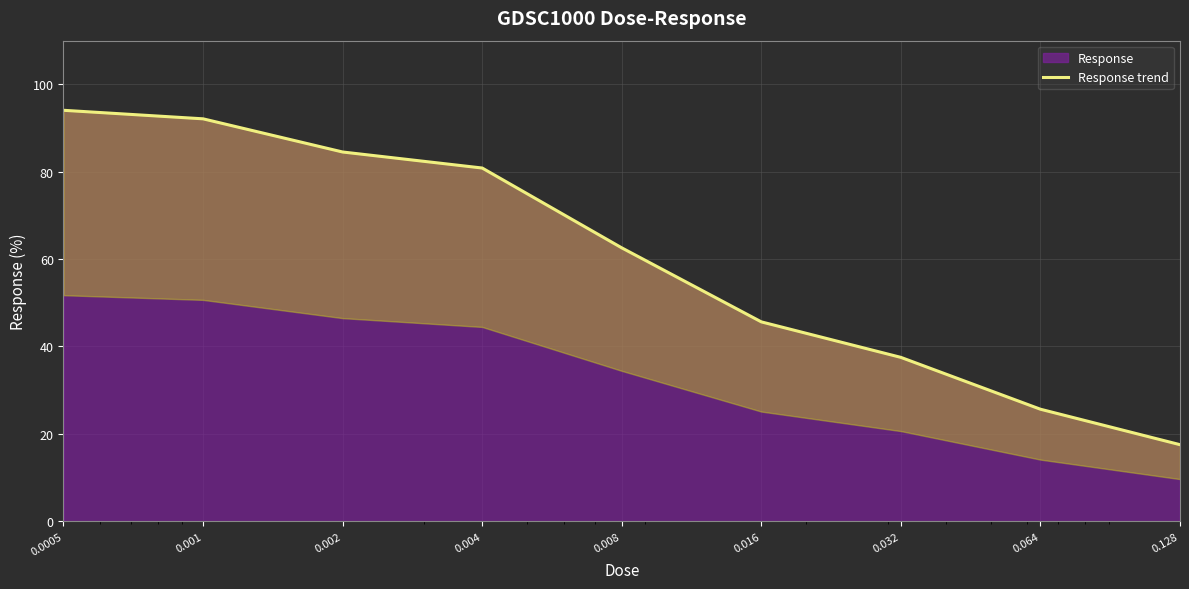

List the labels in order of value, largest first.

0.0005, 0.001, 0.002, 0.004, 0.008, 0.016, 0.032, 0.064, 0.128